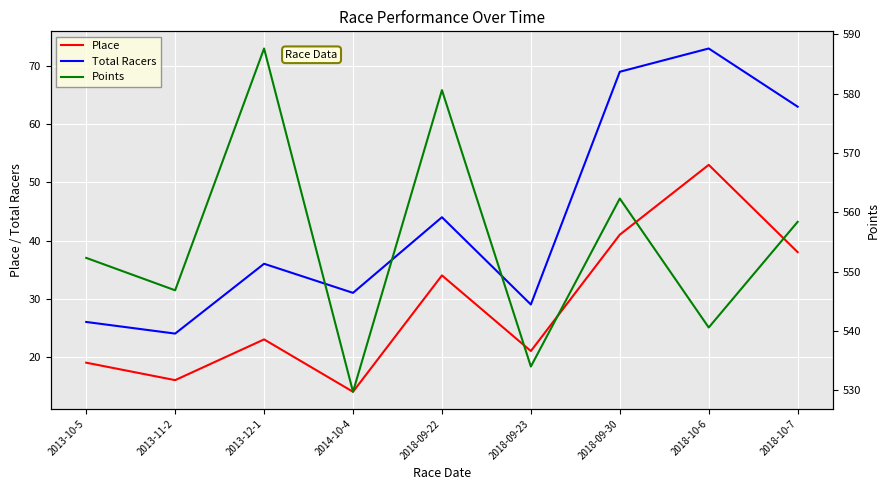

The Points series shows 546.9 at 2013-11-2. True or false?

True